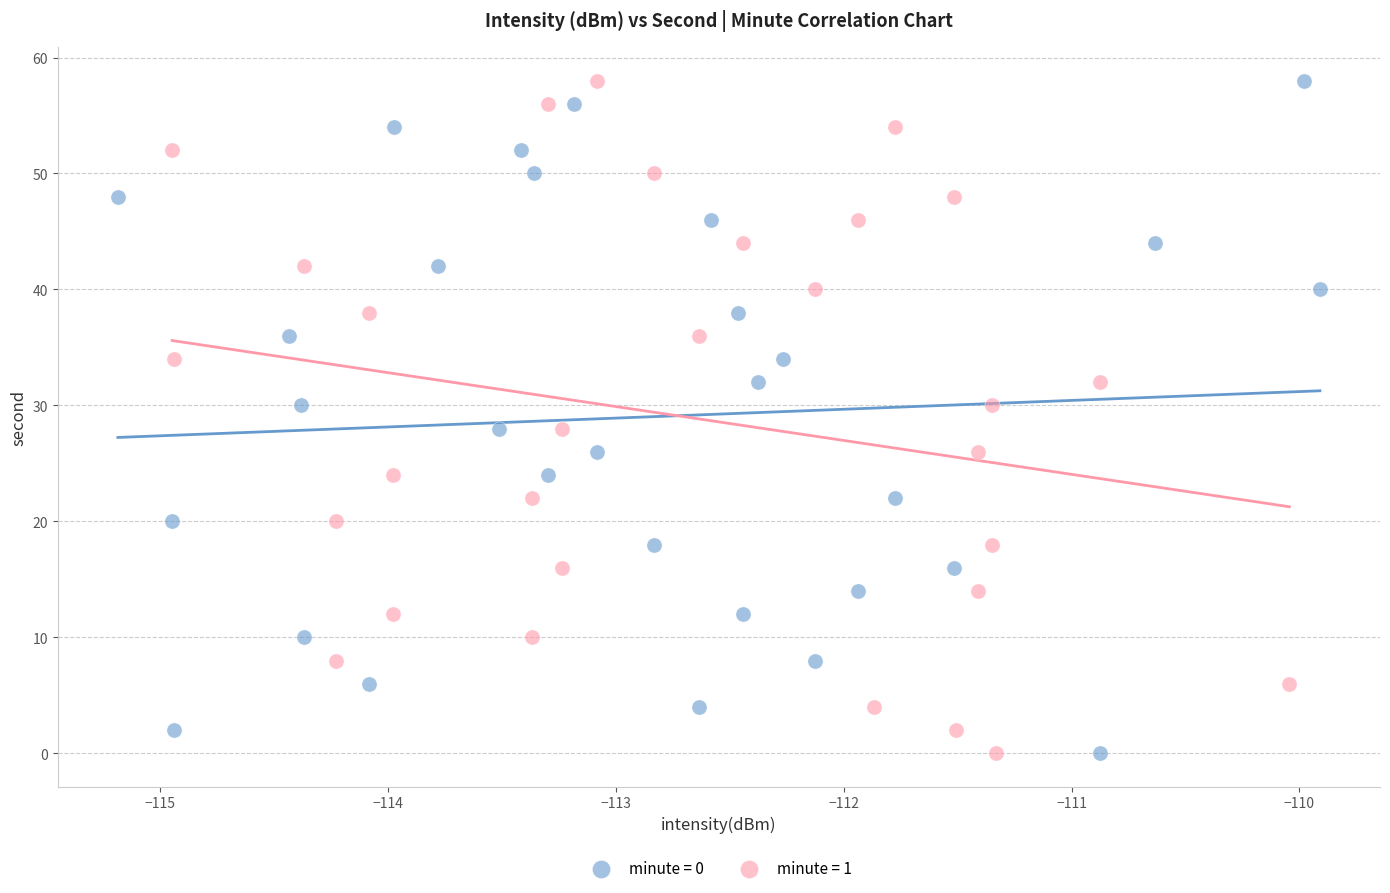

What are all the series names shown in the legend?

minute = 0, minute = 1